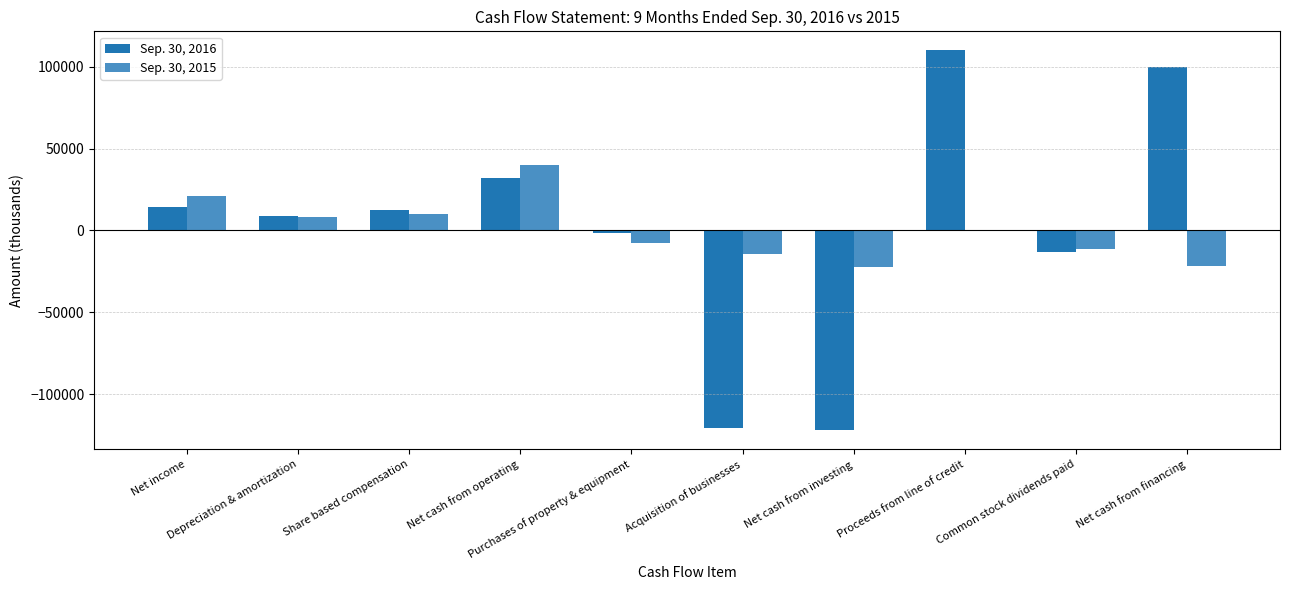

What is the sum of all Sep. 30, 2015 values?

2284